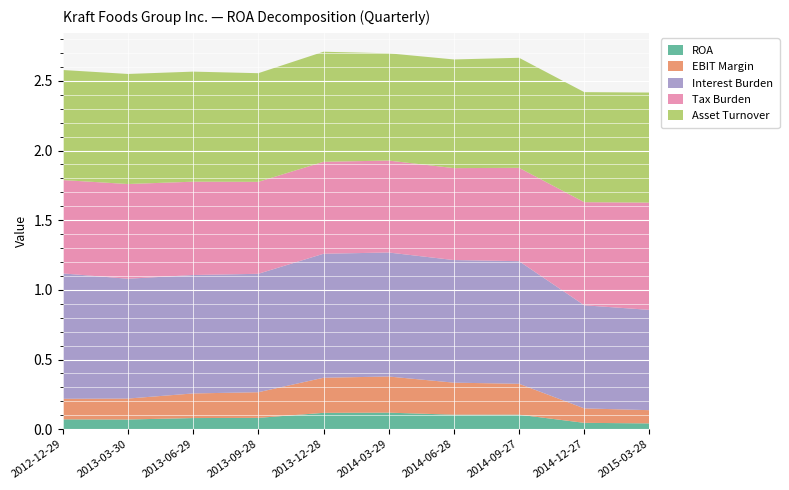

Reading left to right, list all the values displayed in this chart.

ROA: 0.1	0.1	0.1	0.1	0.1	0.1	0.1	0.1	0.0	0.0
EBIT Margin: 0.1	0.2	0.2	0.2	0.3	0.3	0.2	0.2	0.1	0.1
Interest Burden: 0.9	0.9	0.8	0.8	0.9	0.9	0.9	0.9	0.7	0.7
Tax Burden: 0.7	0.7	0.7	0.7	0.7	0.7	0.7	0.7	0.7	0.8
Asset Turnover: 0.8	0.8	0.8	0.8	0.8	0.8	0.8	0.8	0.8	0.8